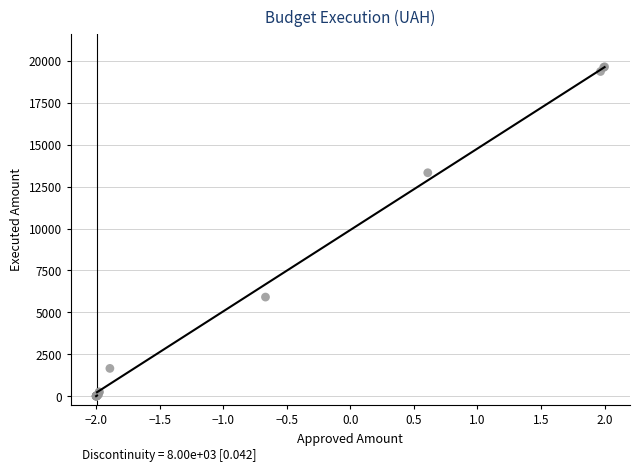

What Y value in the scatter plot is closest to 9825?

13328.2